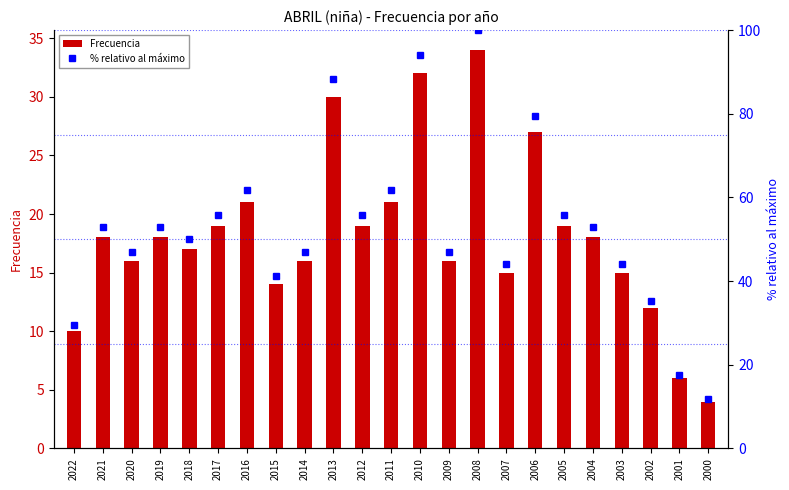

What is the difference between the maximum and minimum values in the Frecuencia series?

30